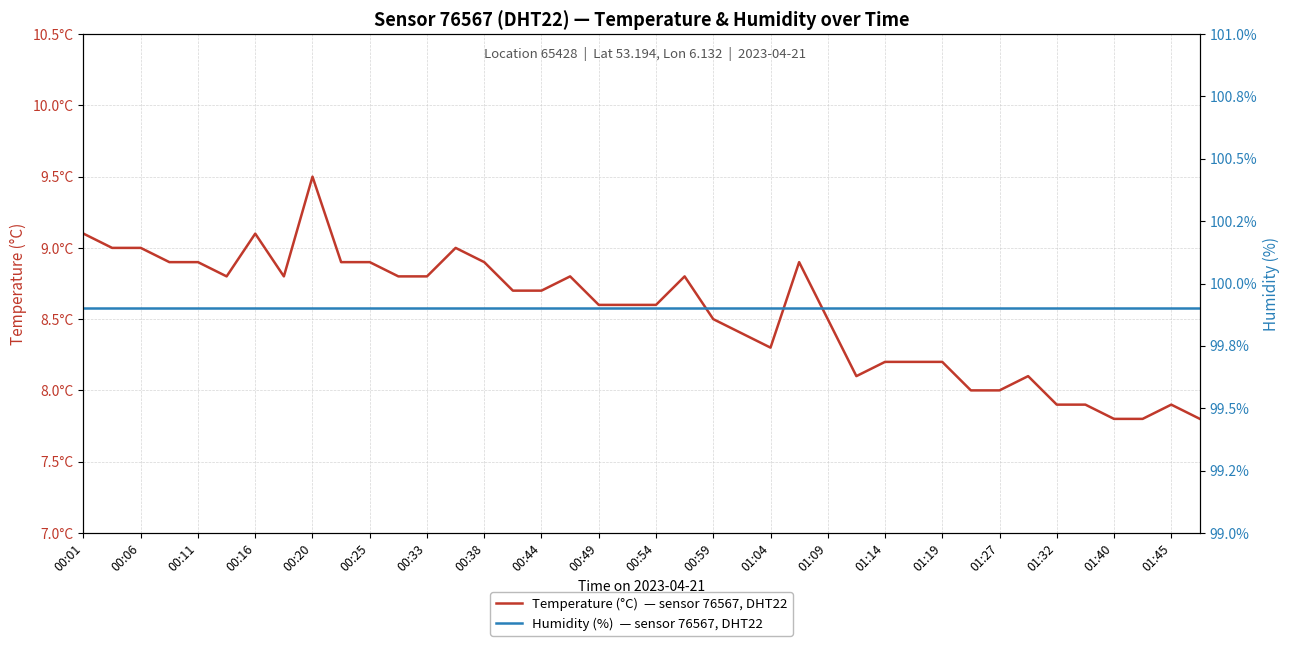

True or false: Temperature (°C)  — sensor 76567, DHT22 and Humidity (%)  — sensor 76567, DHT22 intersect in this chart.

False